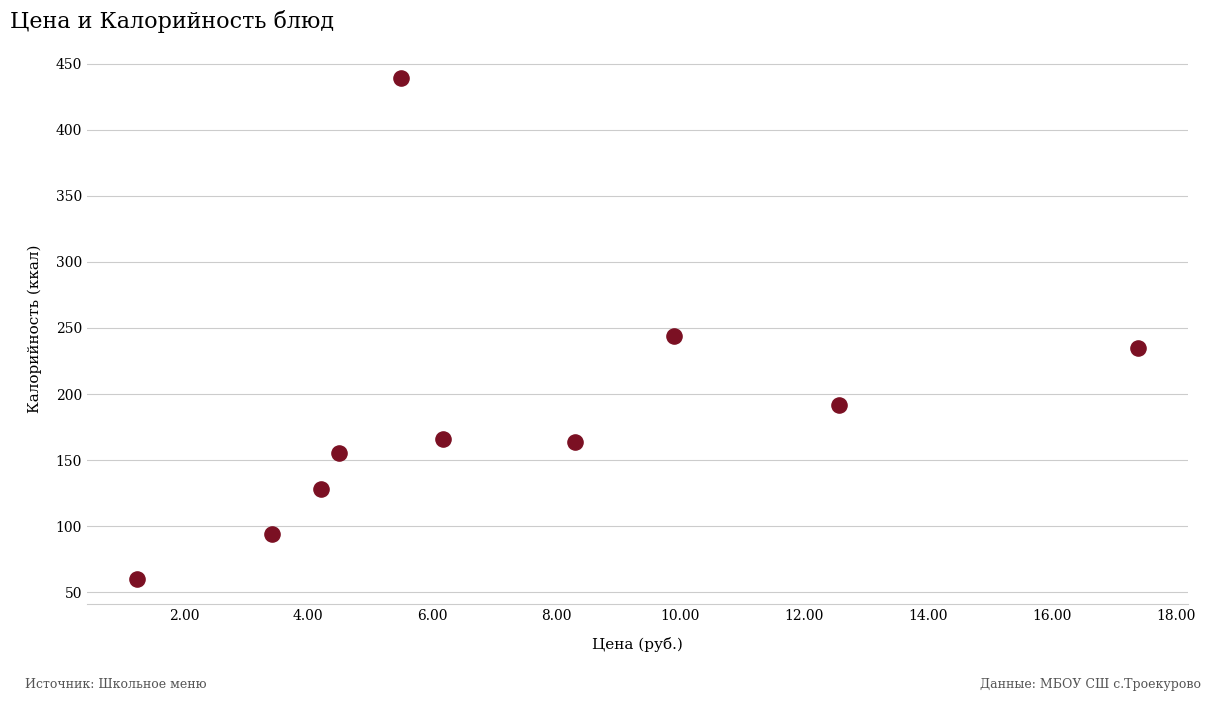

What Y value in the scatter plot is closest to 249?

244.1